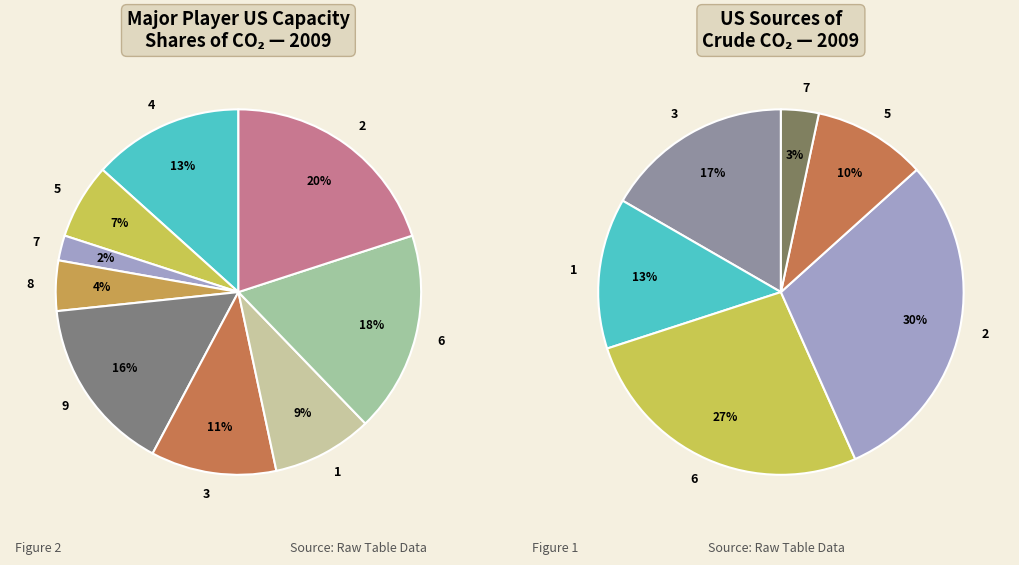

What is the largest slice in the pie chart?

2